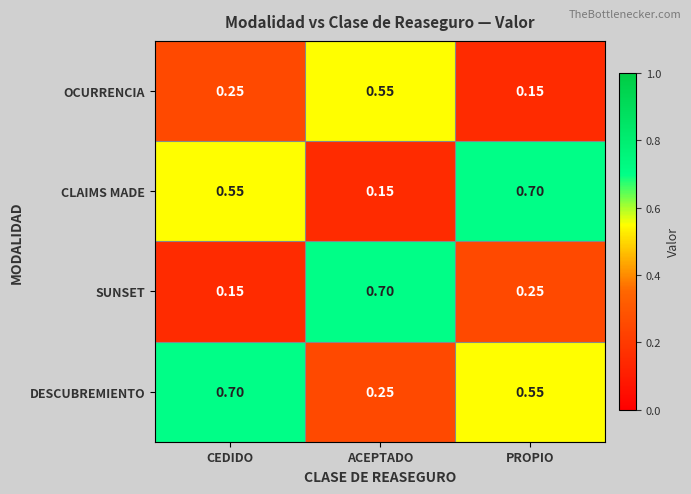

Between ACEPTADO and PROPIO, which series saw the biggest shift?

CLAIMS MADE